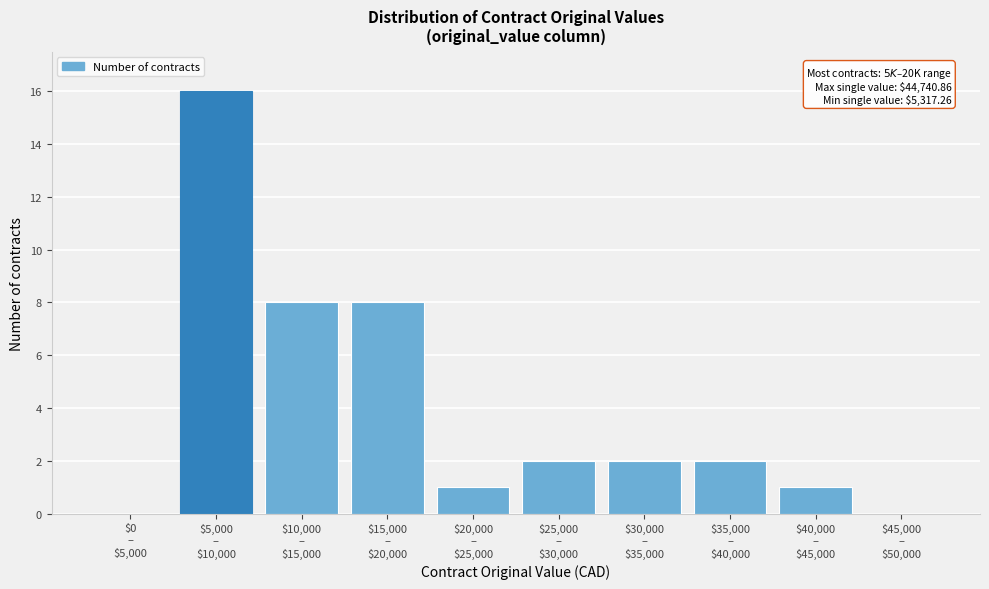

What is the sum of all values?

40